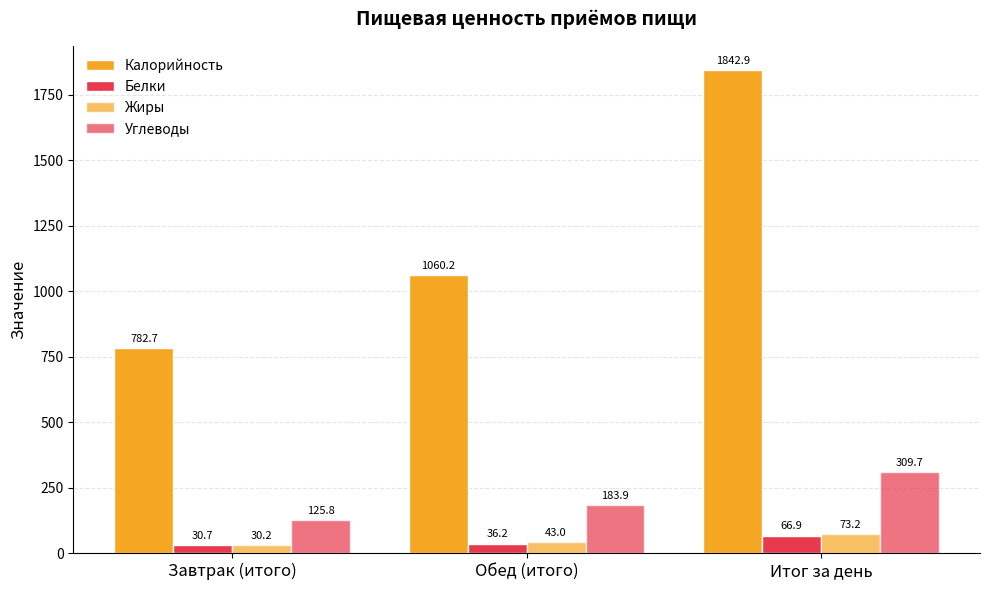

Reading left to right, what are all the values shown in this chart?

Калорийность: Завтрак (итого)=782.7	Обед (итого)=1060.2	Итог за день=1842.9
Белки: Завтрак (итого)=30.7	Обед (итого)=36.2	Итог за день=66.9
Жиры: Завтрак (итого)=30.2	Обед (итого)=43.0	Итог за день=73.2
Углеводы: Завтрак (итого)=125.8	Обед (итого)=183.9	Итог за день=309.7